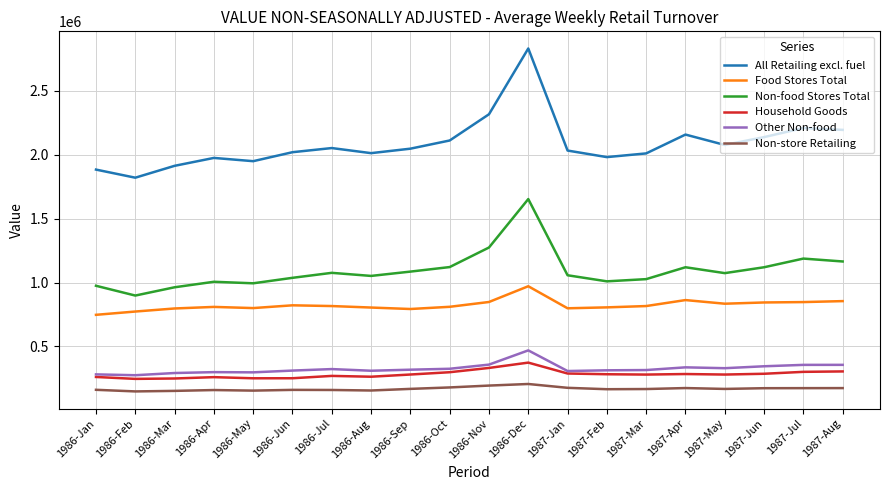

What is the difference between the second highest and minimum values in the All Retailing excl. fuel series?

495913.5